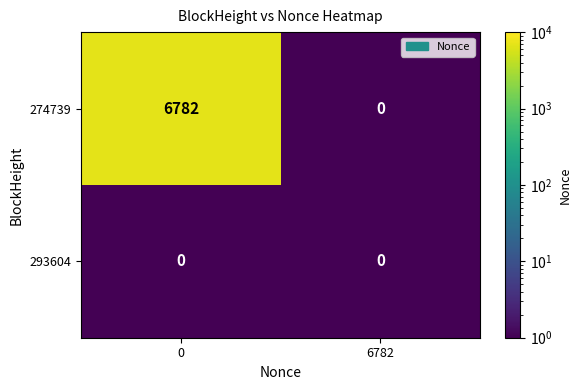

List the series in order of their peak value, lowest first.

293604, 274739